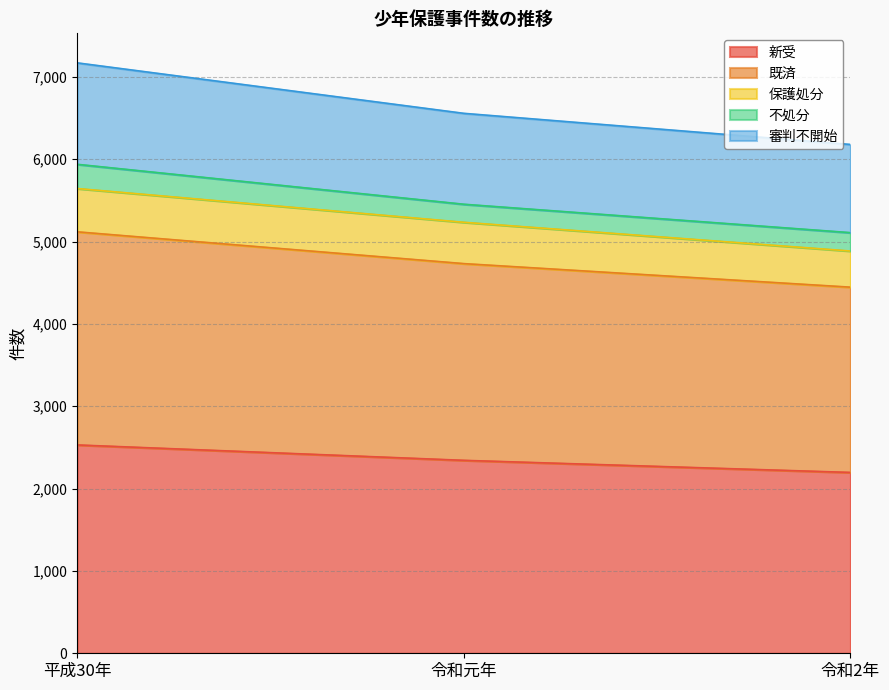

The 審判不開始 series shows 10556 at 平成30年. True or false?

False